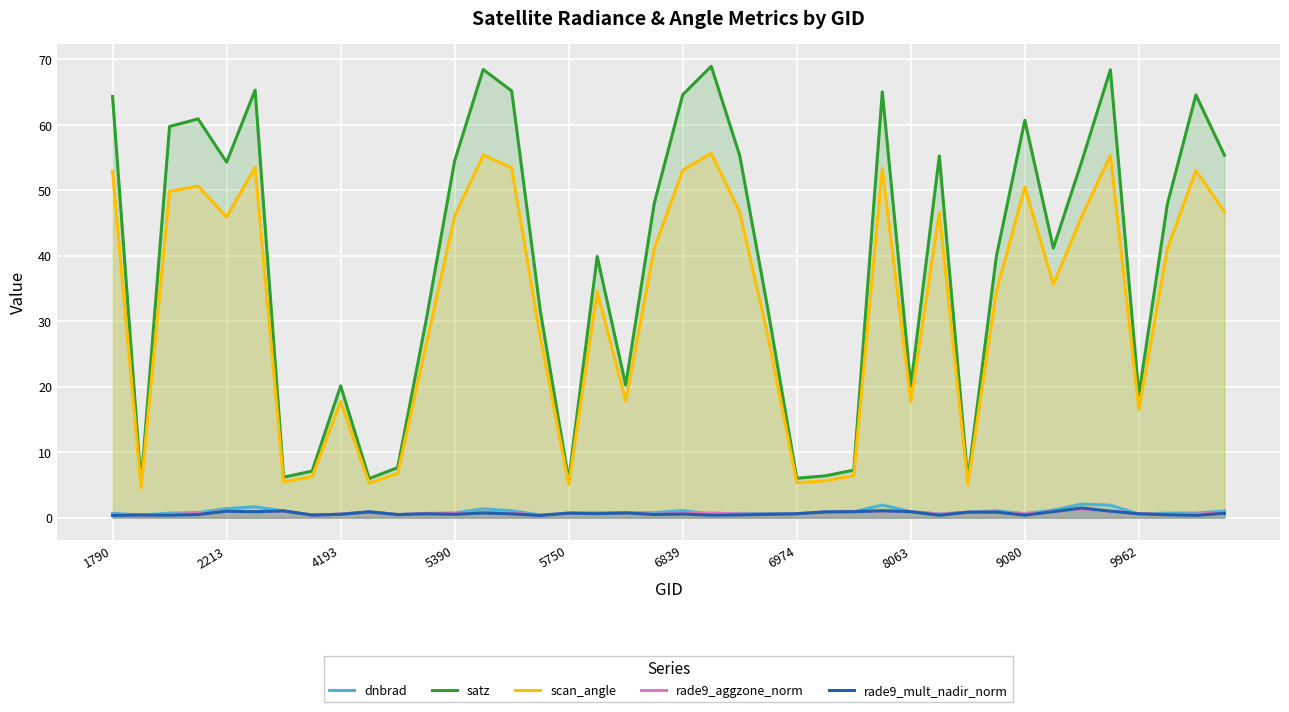

What is the sum of all dnbrad values?

35.4